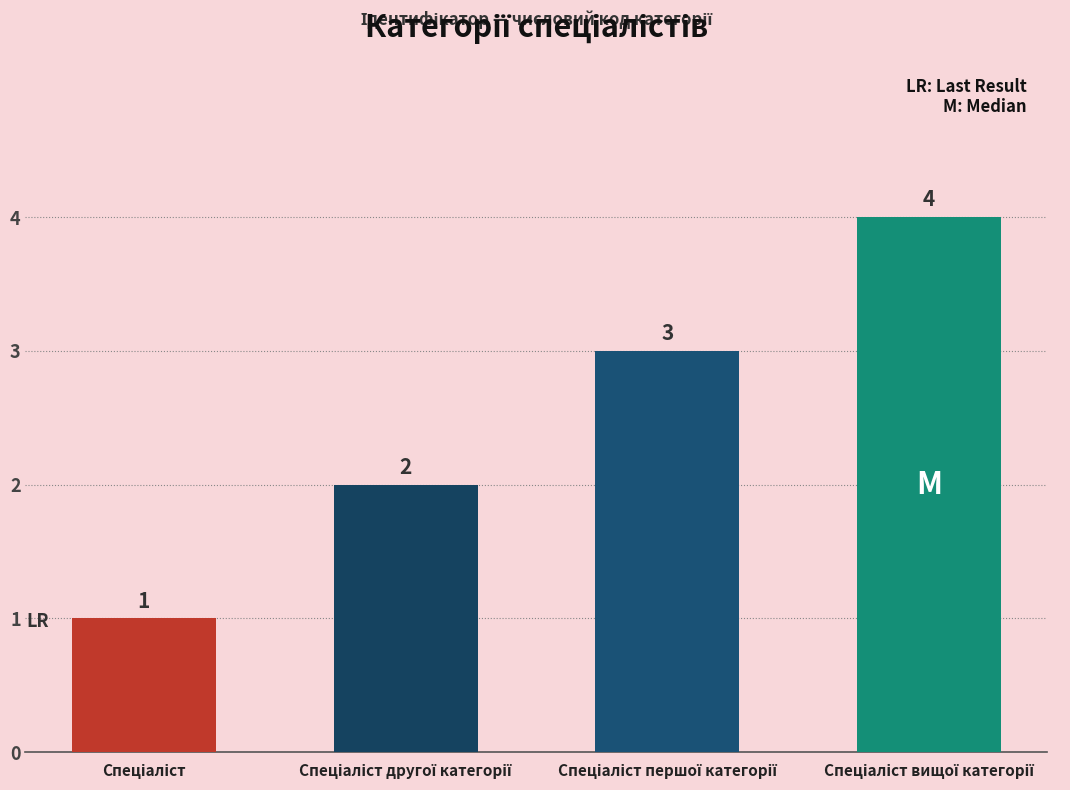

What is the value of the 1st bar from the left?

1